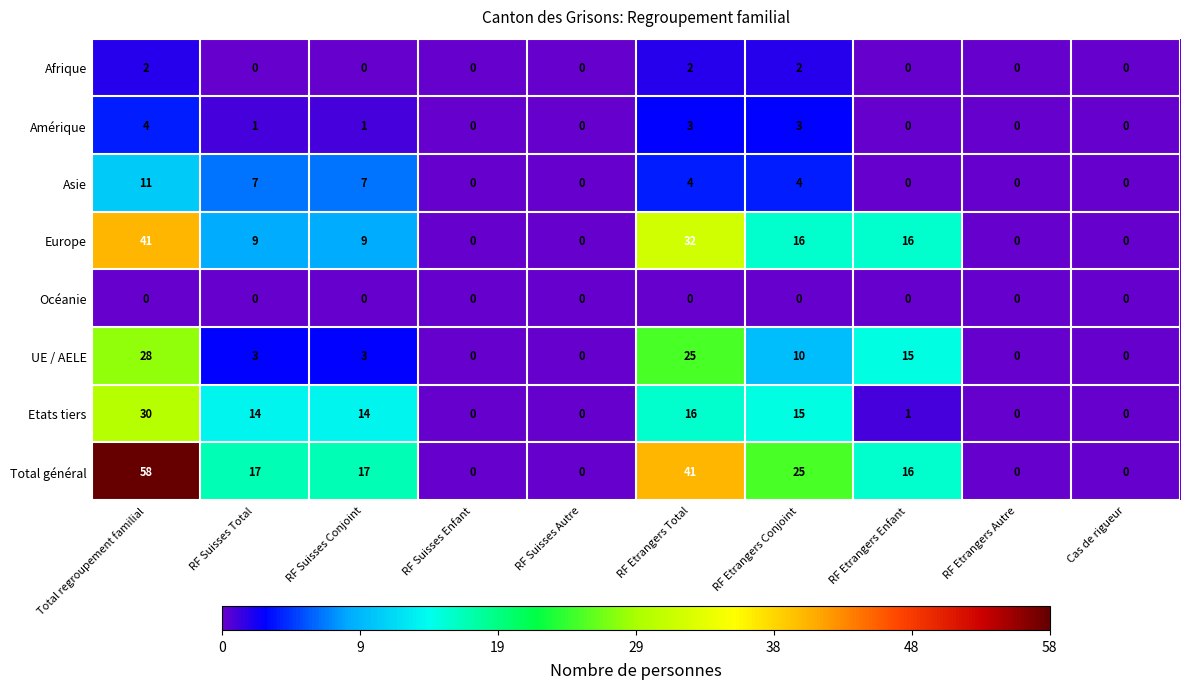

How many series are shown in this chart?

8